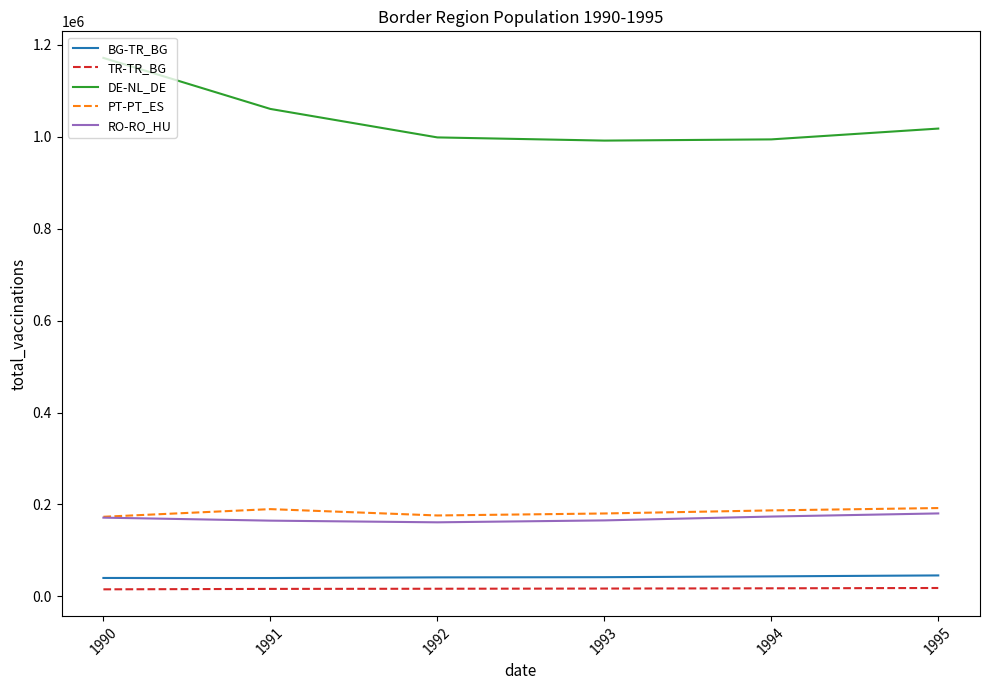

Is the value of TR-TR_BG at 1990 greater than the value of DE-NL_DE at 1992?

No